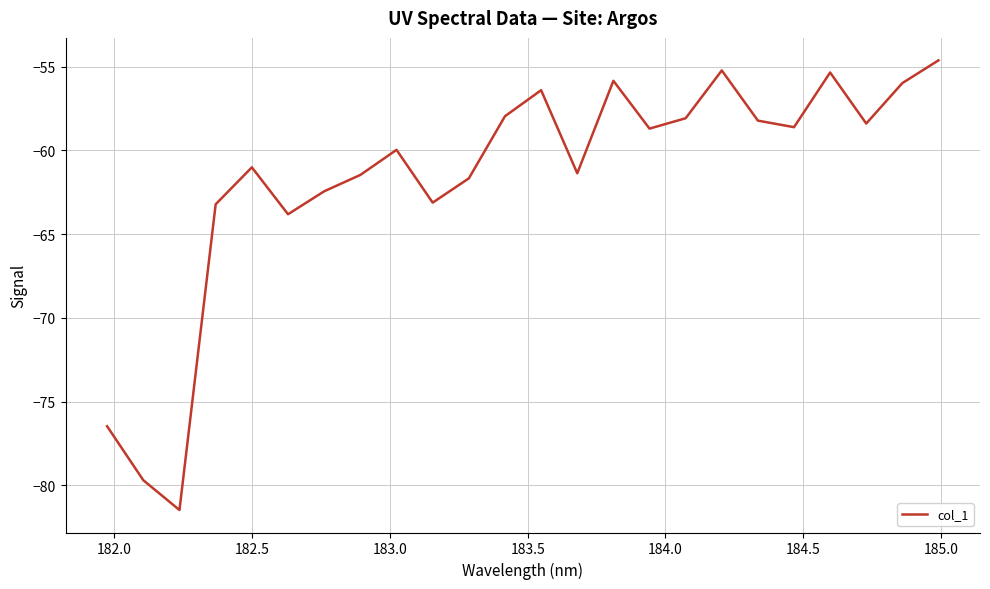

What is the smallest value displayed?

-81.5